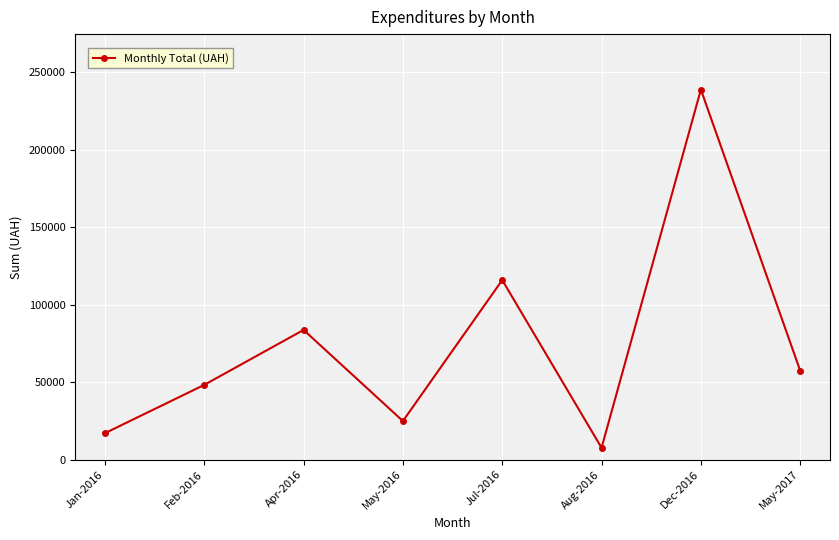

How many distinct data groups are displayed?

1